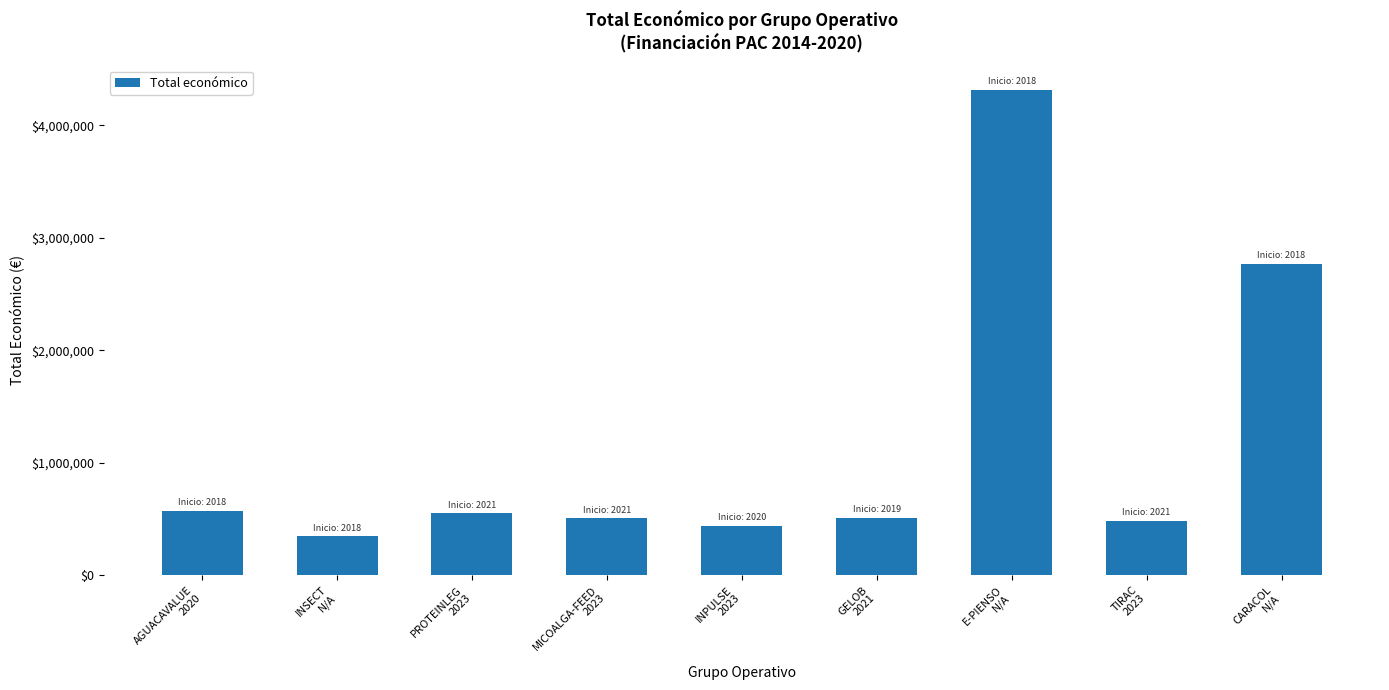

What is the difference between the second highest and second lowest values?

2329765